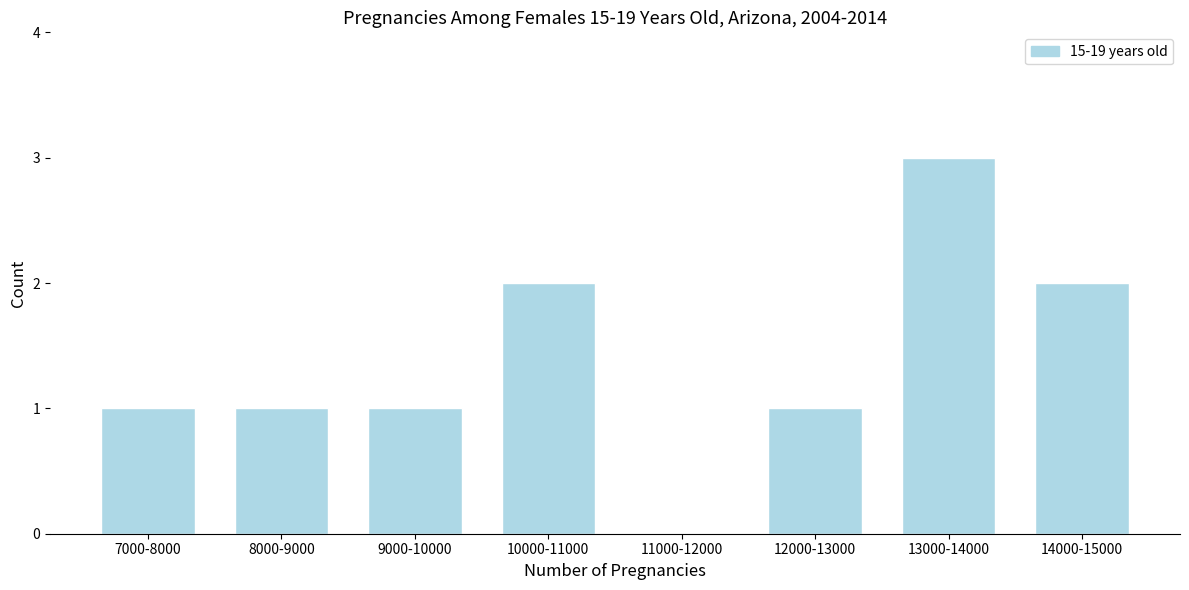

Reading right to left, list all the values displayed in this chart.

14000-15000=2	13000-14000=3	12000-13000=1	11000-12000=0	10000-11000=2	9000-10000=1	8000-9000=1	7000-8000=1